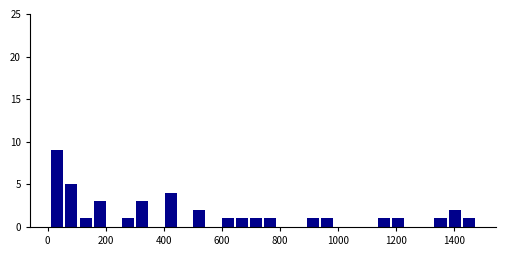

Read against the x-axis, roughly where is the centre of the tallest bar?

40